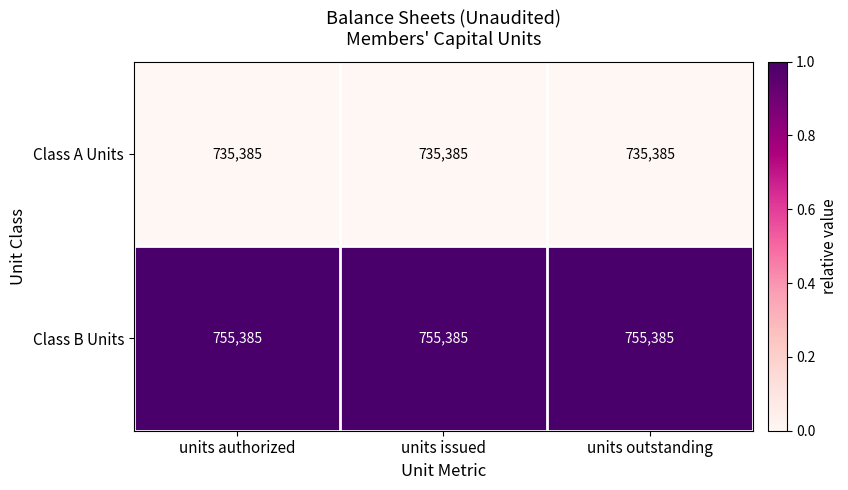

Rank the series at units outstanding from highest to lowest value.

Class B Units, Class A Units